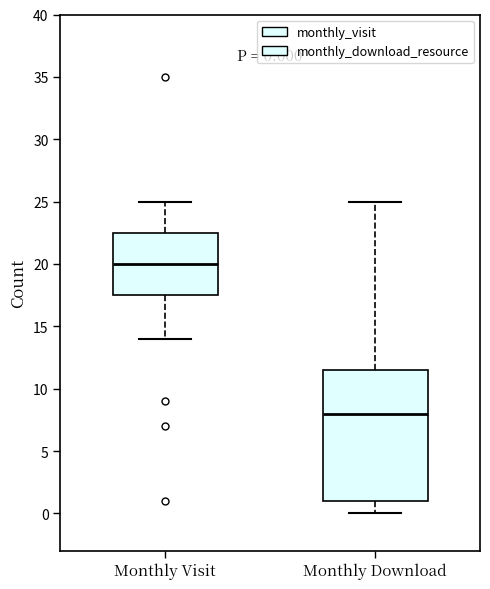

Which box is the tallest, from its lower edge to its upper edge?

Monthly Download